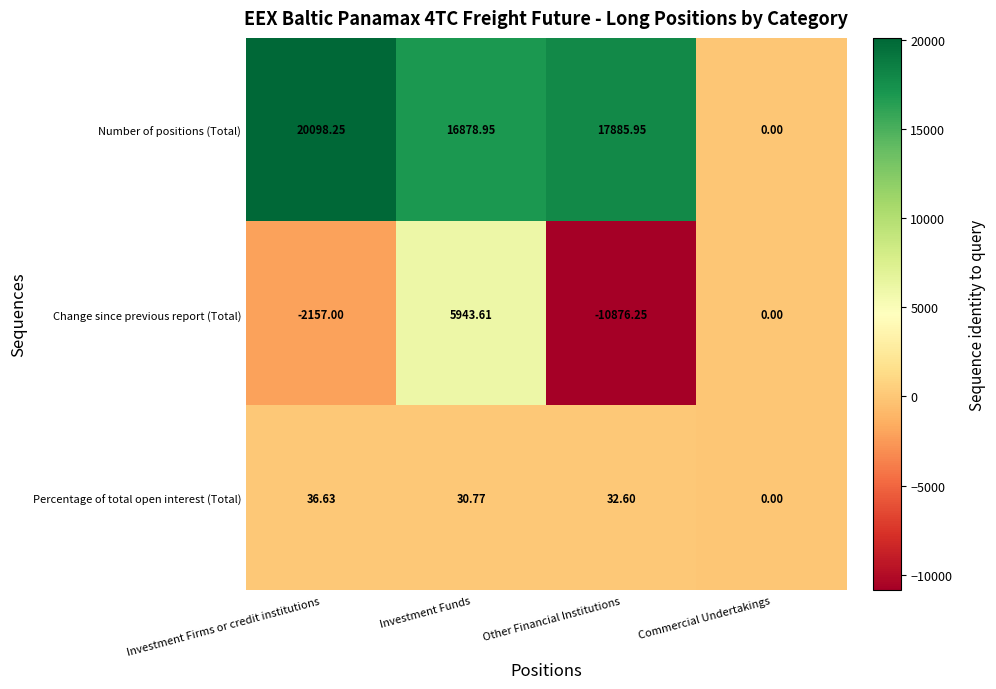

How many data points in Number of positions (Total) are less than 17885?

2